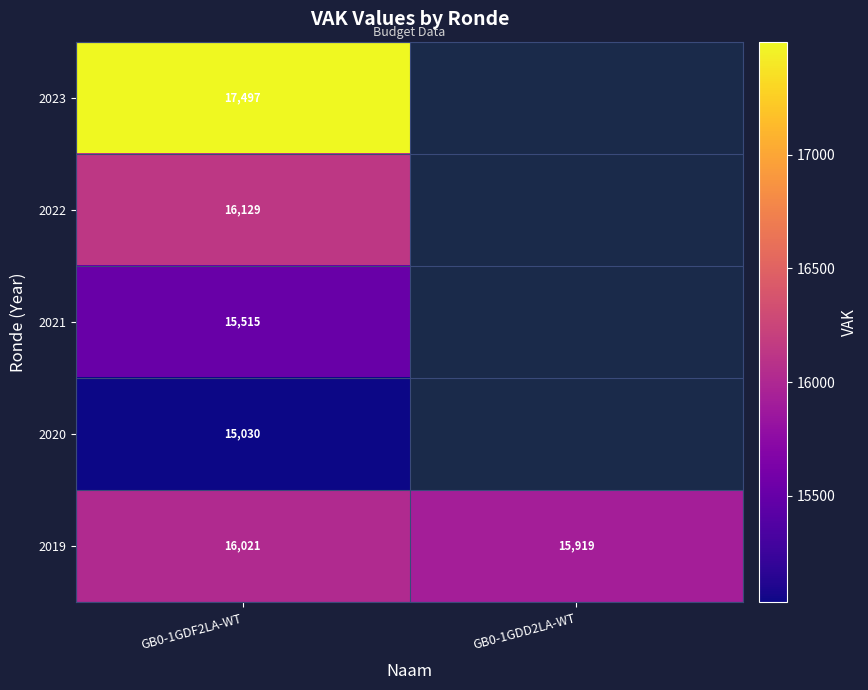

What is the difference between the maximum and minimum values in the 2019 series?

102